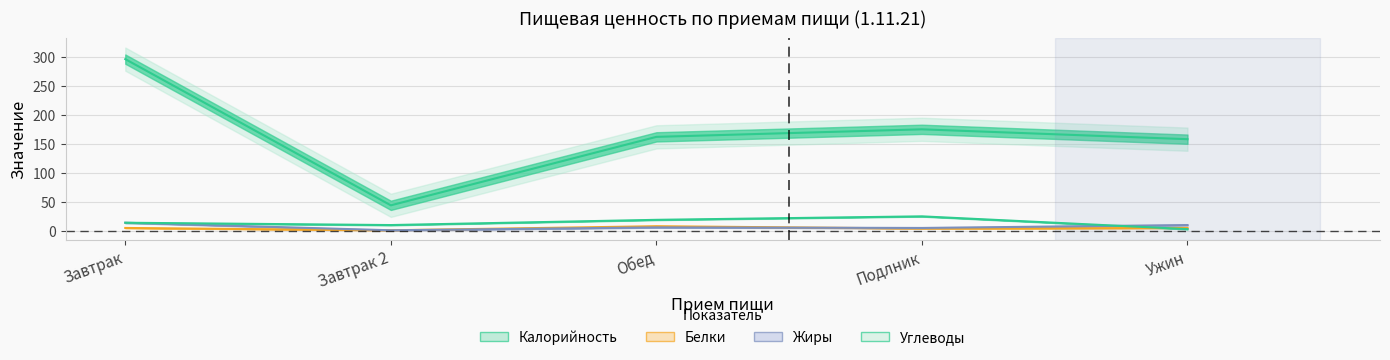

Reading left to right, extract all data points from this chart.

Калорийность: Завтрак=296	Завтрак 2=44	Обед=162	Подлник=175	Ужин=158
Белки: Завтрак=5	Завтрак 2=1	Обед=8	Подлник=4	Ужин=5
Жиры: Завтрак=14	Завтрак 2=1	Обед=6	Подлник=5	Ужин=10
Углеводы: Завтрак=14	Завтрак 2=10	Обед=19	Подлник=25	Ужин=3